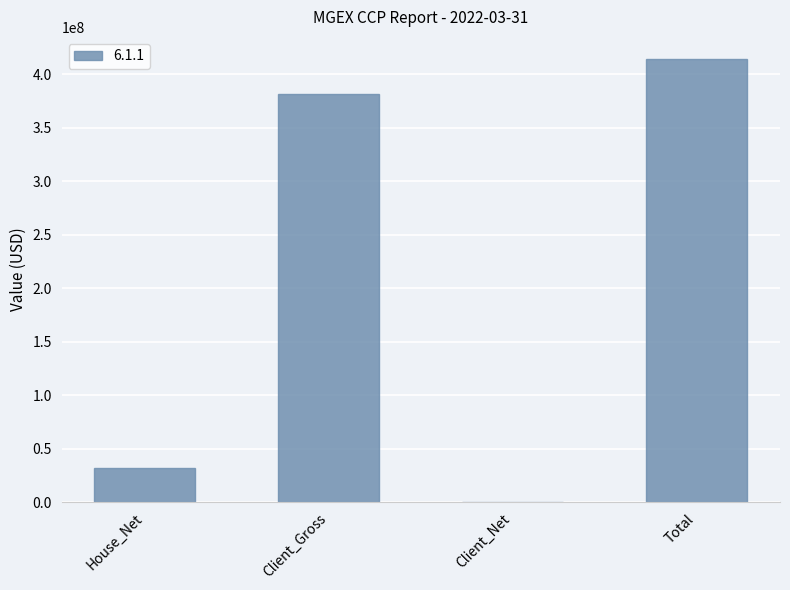

Which category has the highest value across all series?

Total